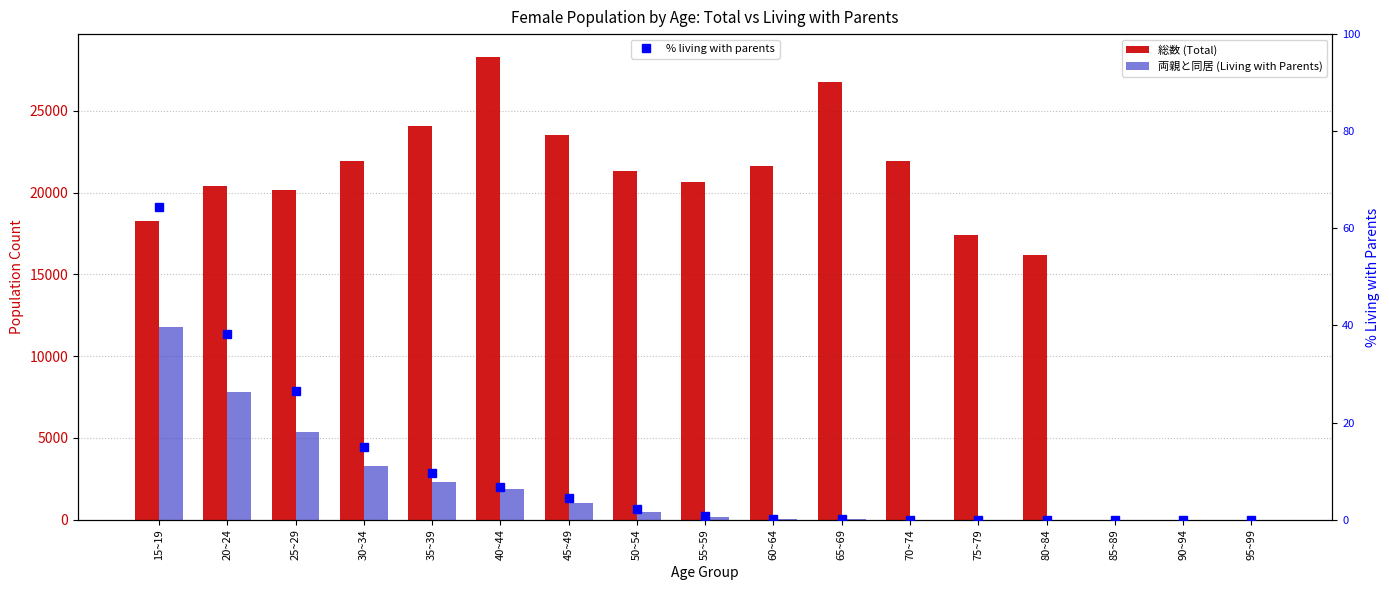

Reading left to right, what are all the values shown in this chart?

総数 (Total): 15~19=18279.0	20~24=20405.0	25~29=20180.0	30~34=21941.0	35~39=24082.0	40~44=28274.0	45~49=23494.0	50~54=21331.0	55~59=20616.0	60~64=21615.0	65~69=26771.0	70~74=21922.0	75~79=17386.0	80~84=16198.0	85~89=0.0	90~94=0.0	95~99=0.0
両親と同居 (Living with Parents): 15~19=11775.0	20~24=7808.0	25~29=5364.0	30~34=3299.0	35~39=2293.0	40~44=1903.0	45~49=1031.0	50~54=476.0	55~59=165.0	60~64=42.0	65~69=14.0	70~74=1.0	75~79=0.0	80~84=0.0	85~89=0.0	90~94=0.0	95~99=0.0
% living with parents: 15~19=64.4	20~24=38.3	25~29=26.6	30~34=15.0	35~39=9.5	40~44=6.7	45~49=4.4	50~54=2.2	55~59=0.8	60~64=0.2	65~69=0.1	70~74=0.0	75~79=0.0	80~84=0.0	85~89=0.0	90~94=0.0	95~99=0.0